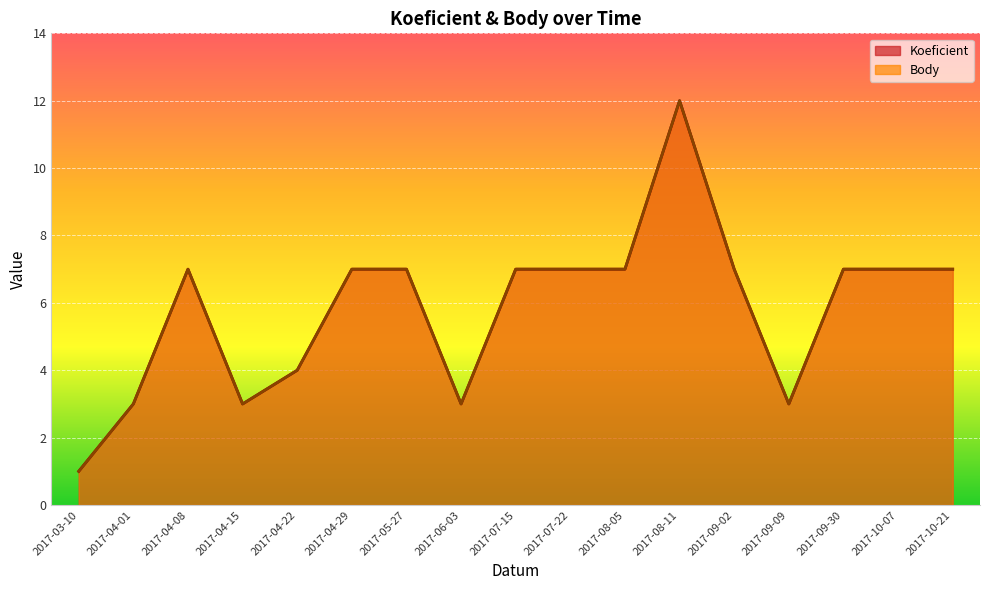

What value does the Body series have at 2017-05-27?

7